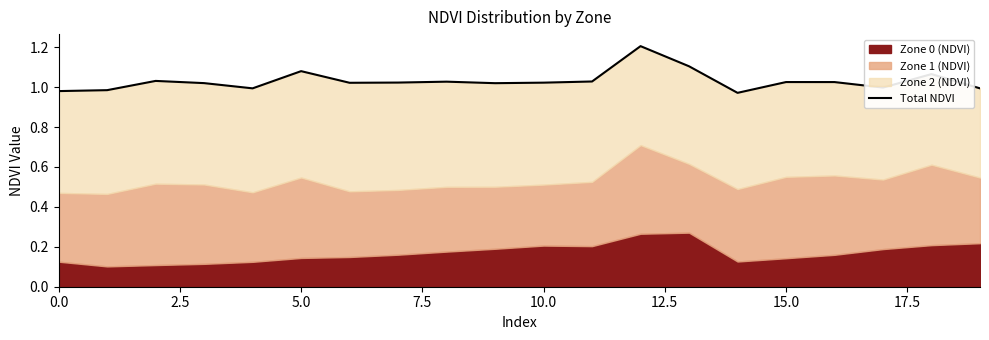

How many points are higher than both their immediate neighbors (excluding endpoints)?

6